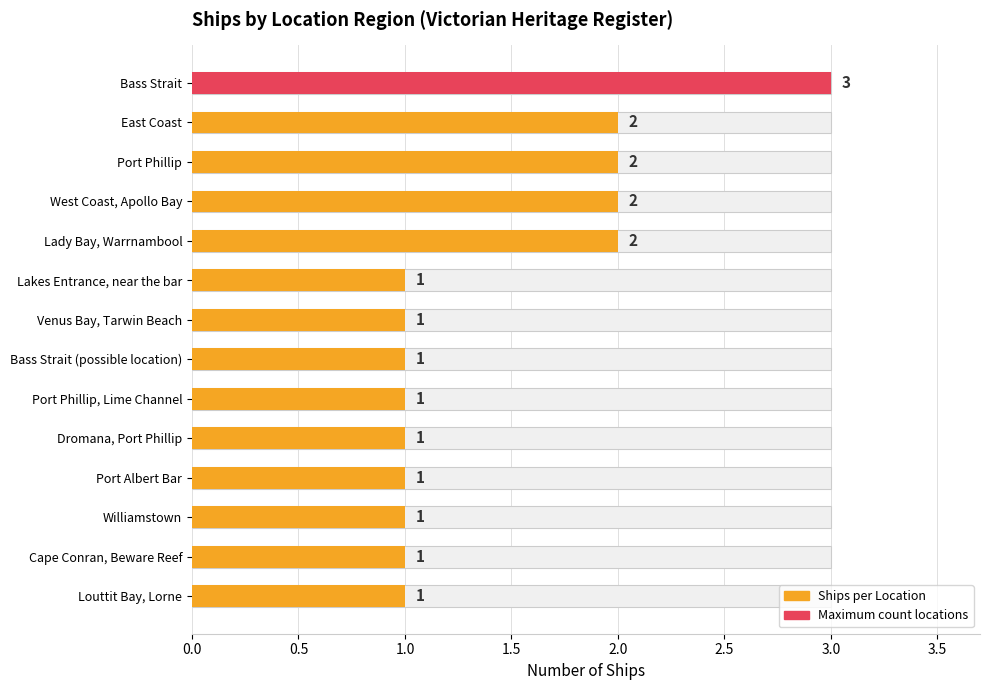

What position from the right is Bass Strait?

14